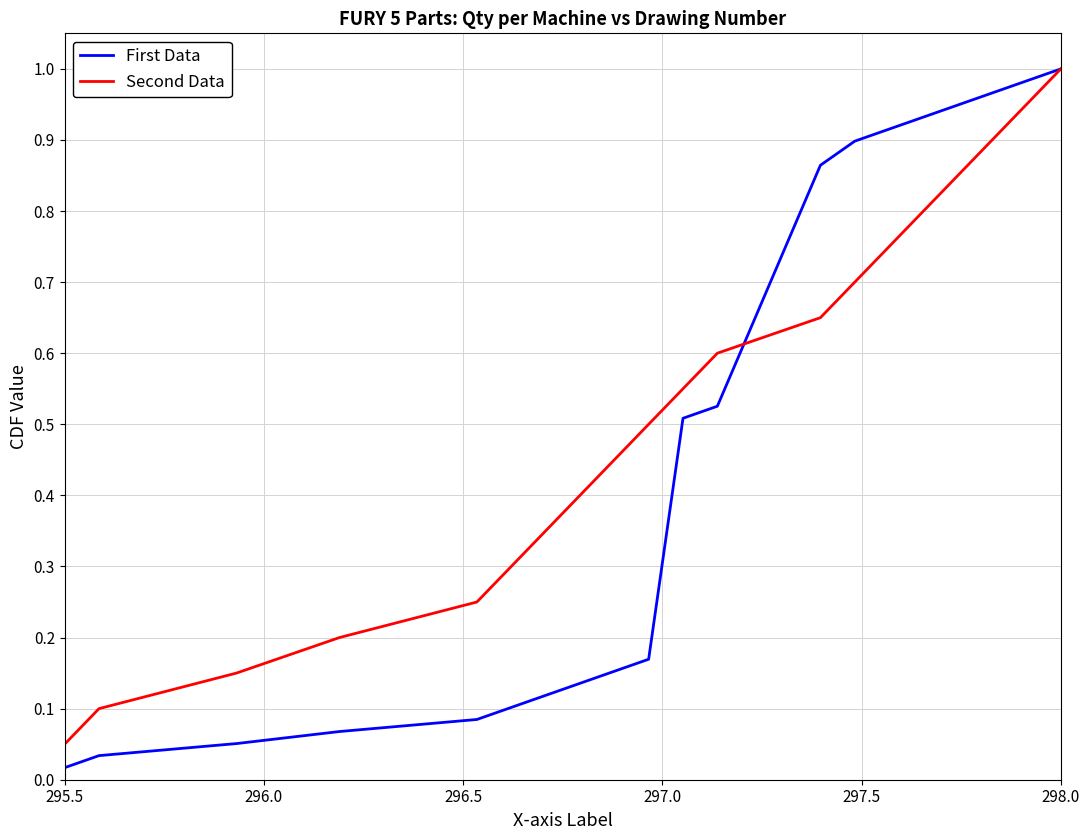

True or false: Second Data has more than 1 points higher than both neighbors.

False